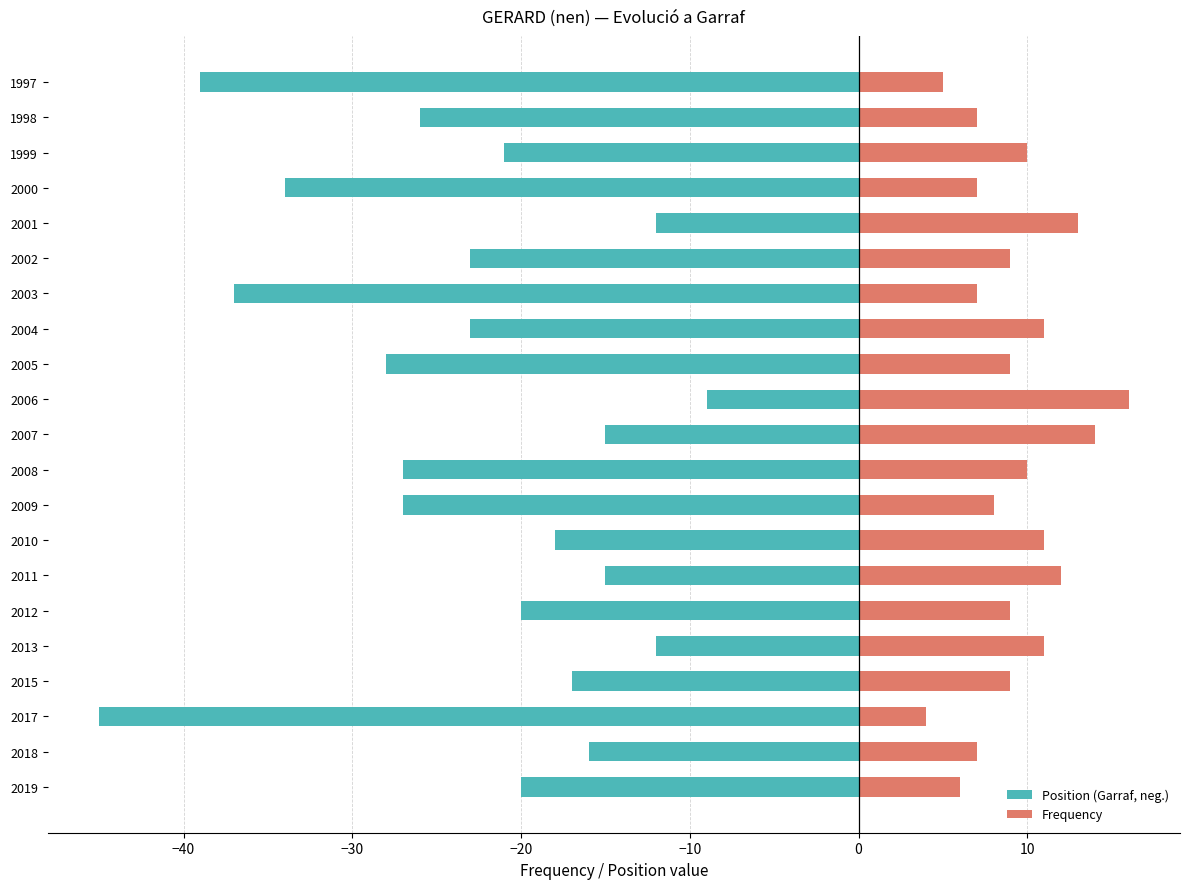

What is the average value of the Position (Garraf, neg.) series?

-23